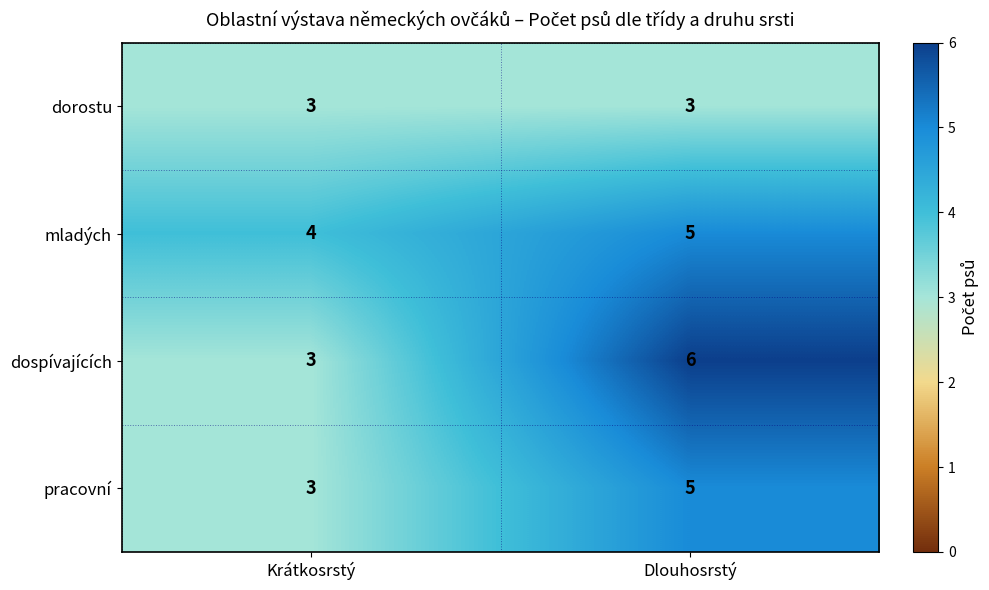

At which label does mladých reach its peak?

Dlouhosrstý